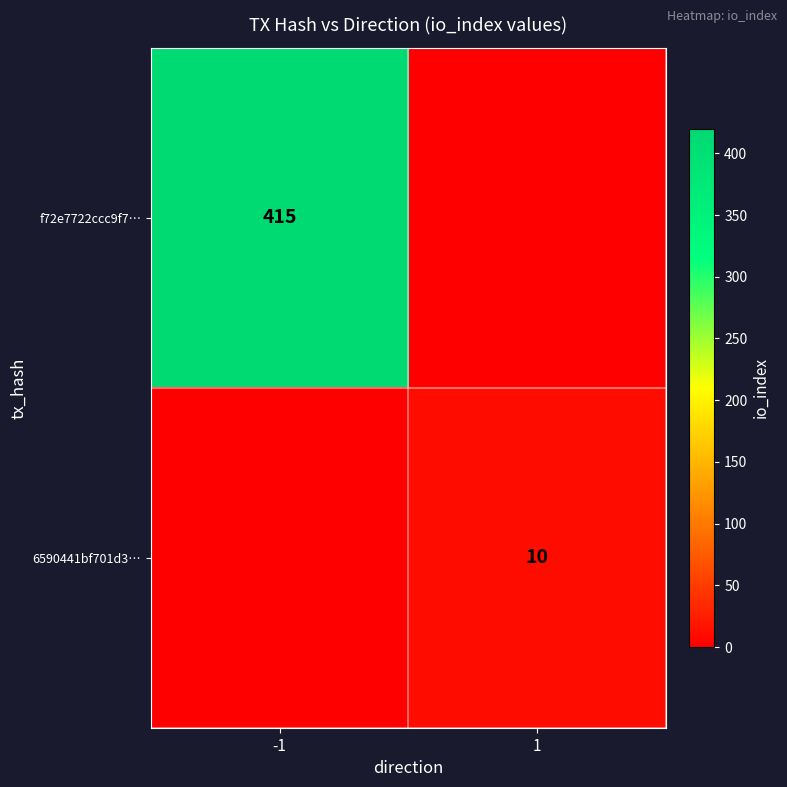

The value of f72e7722ccc9f7… at -1 is 674. True or false?

False